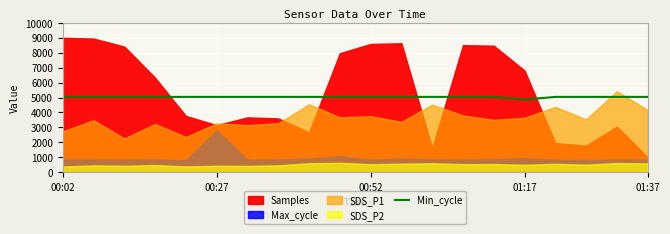

What is the minimum value for Min_cycle?

4860